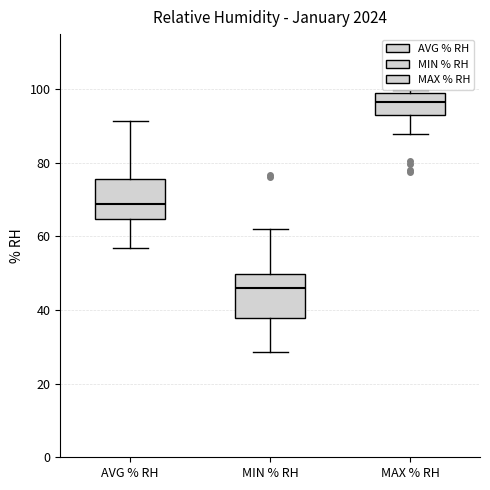

Reading left to right, transcribe this box plot: for each box, give where its median line is, the range the box spans, and where its two whiskers end, as read against the y-axis. The values are not printed on the chart, so give them approximately, as read against the axis.

AVG % RH: median 68, box 64 to 76, whiskers 56 to 92
MIN % RH: median 46, box 38 to 50, whiskers 28 to 62
MAX % RH: median 96, box 92 to 100, whiskers 88 to 100 (just above the box's upper edge)